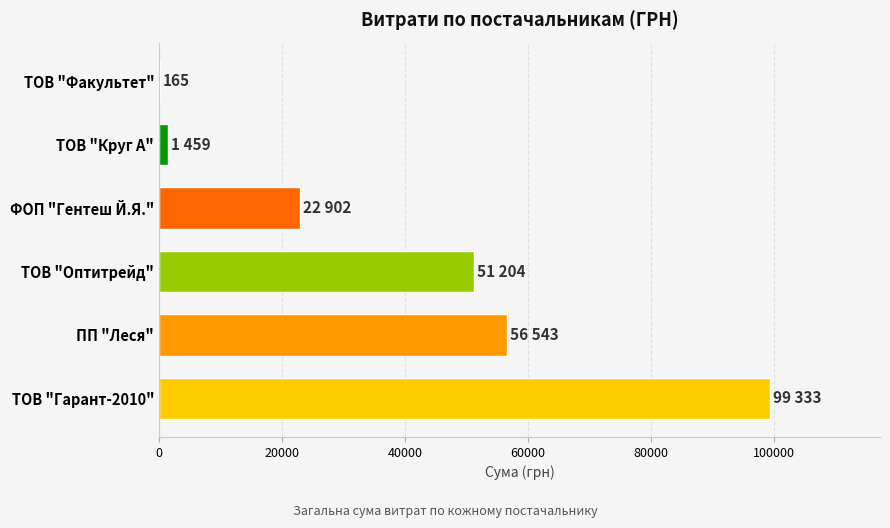

Are the bars horizontal?

Yes